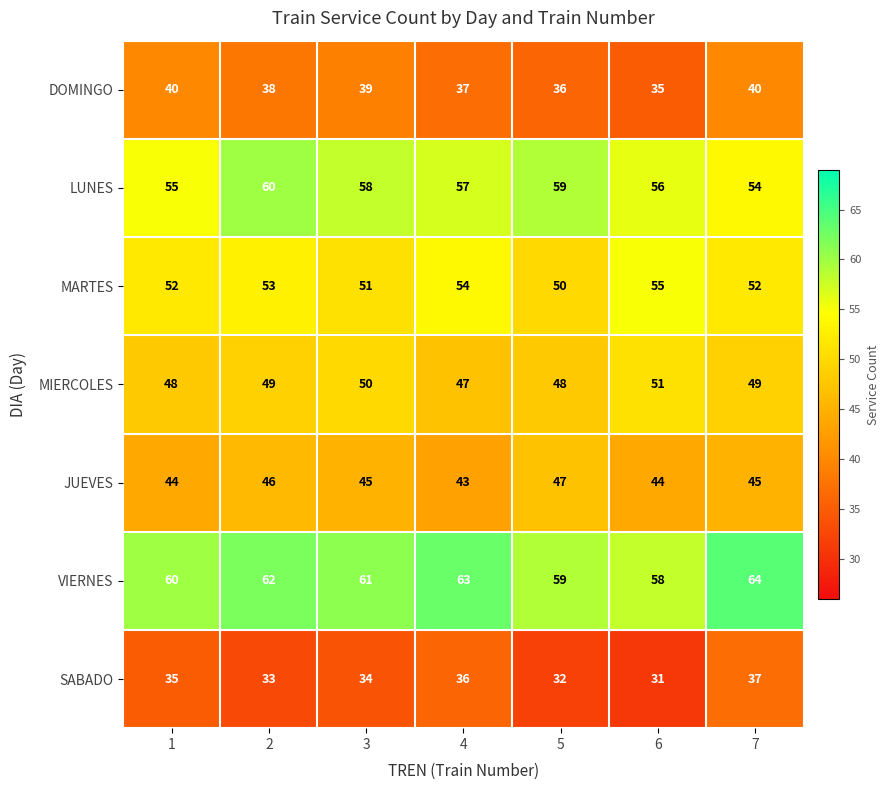

Which series has the largest total across all categories?

VIERNES